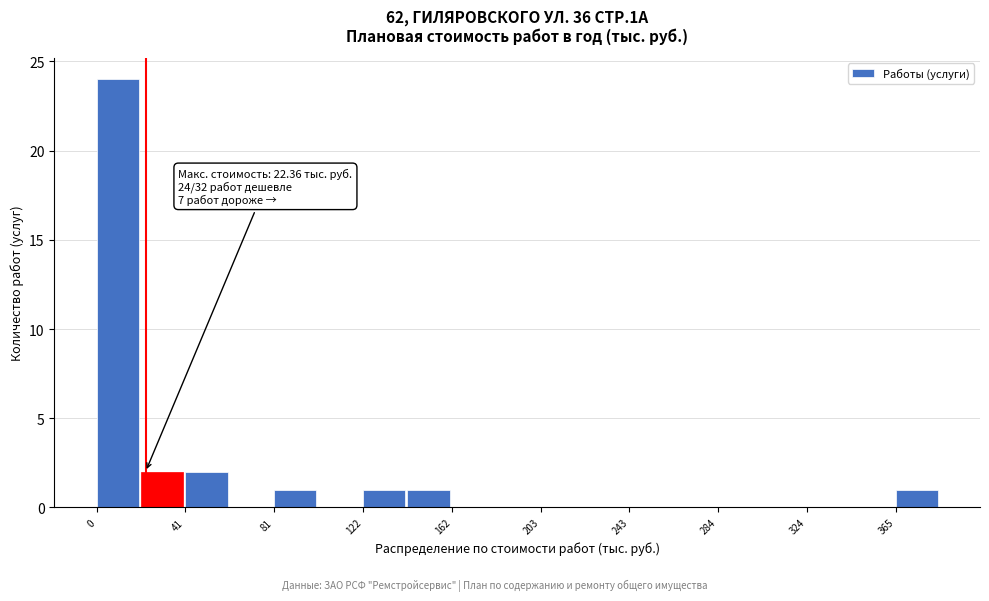

Which range on the x-axis has the tallest bar?

0 to 20